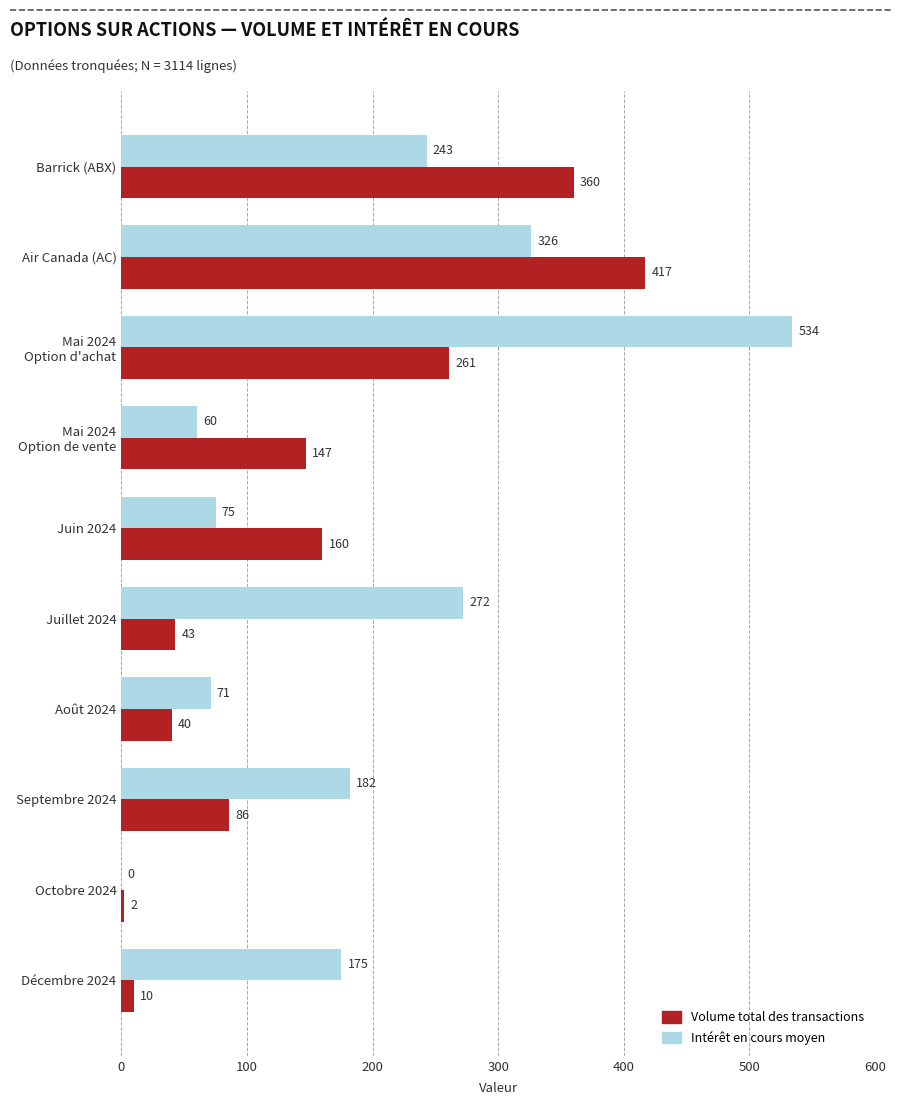

What is the total value across all series at Décembre 2024?

185